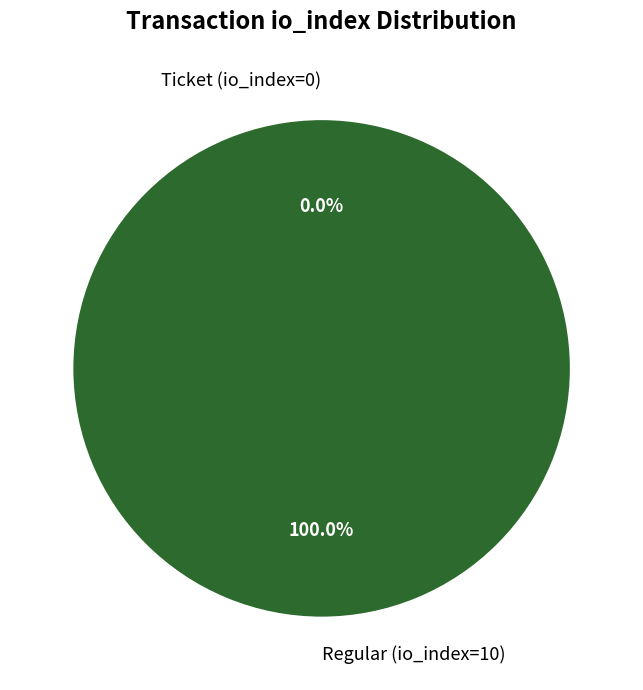

To the nearest percent, what is the difference between the Ticket (io_index=0) and Regular (io_index=10) slice percentages?

100%